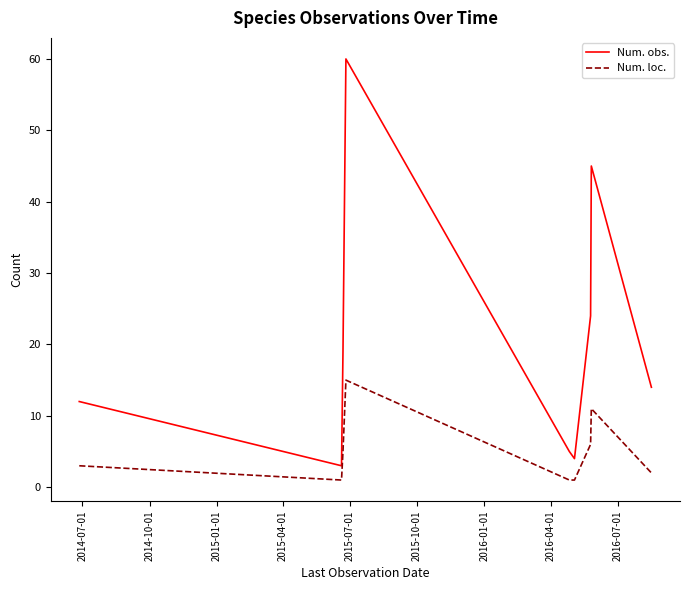

List the series in order of their overall mean, lowest first.

Num. loc., Num. obs.